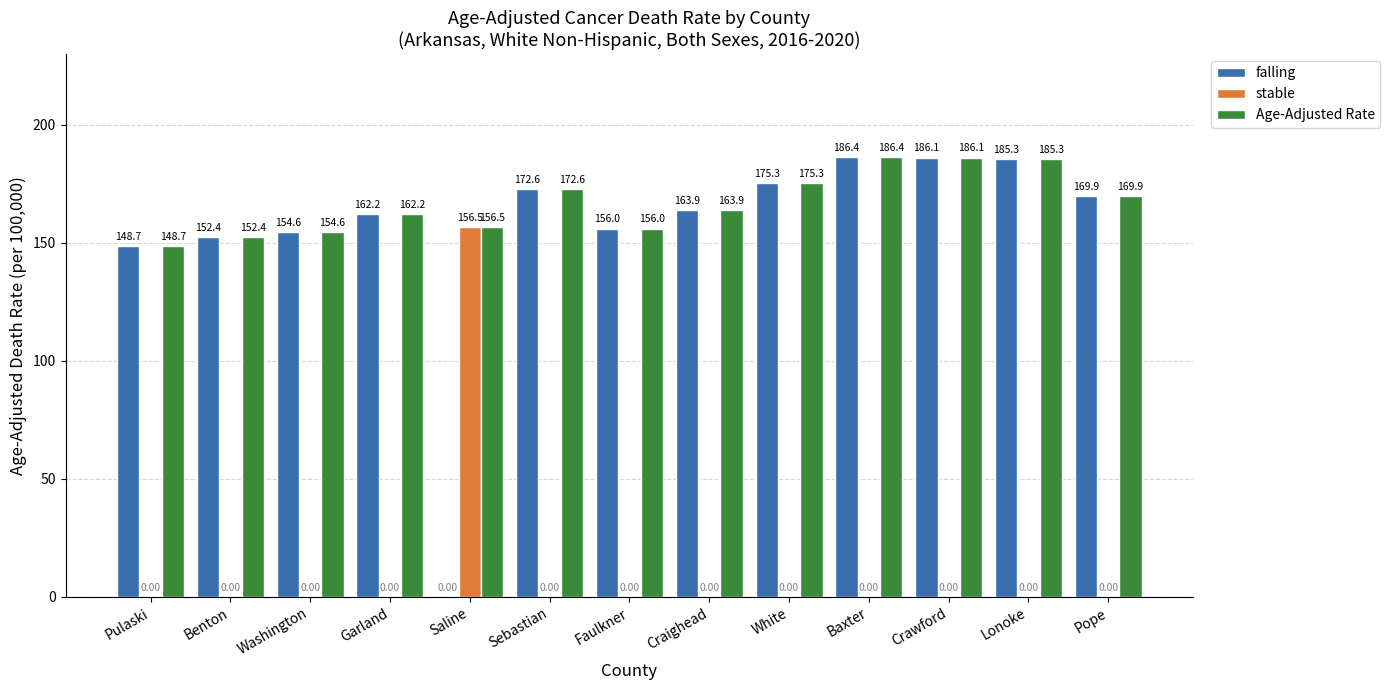

What is the total value across all series at Pope?

339.8